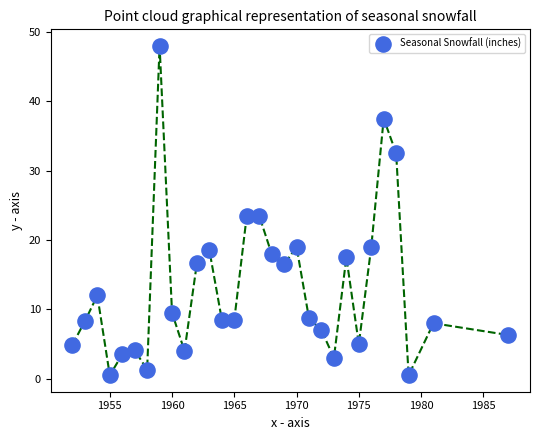

What is the range of Y values (max minus min)?

47.5